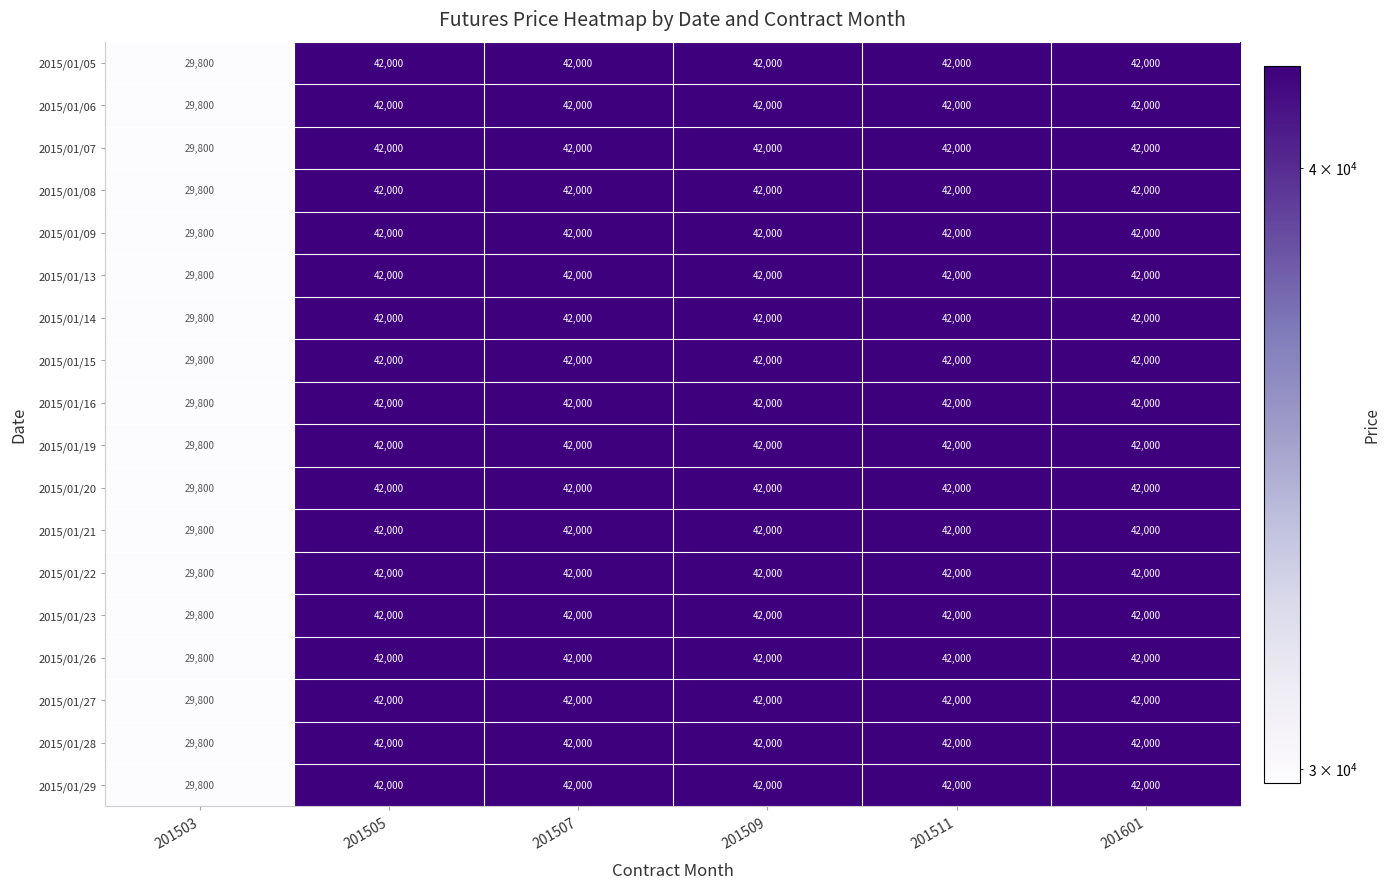

Where is 2015/01/29 nearest to the value 35900?

201503